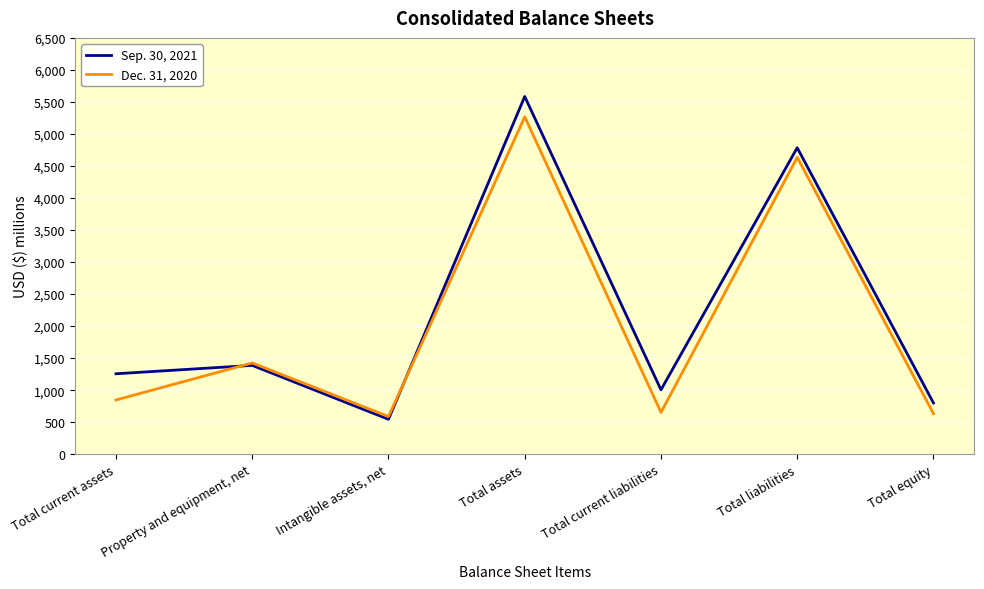

Rank the series by their maximum value, from lowest to highest.

Dec. 31, 2020, Sep. 30, 2021